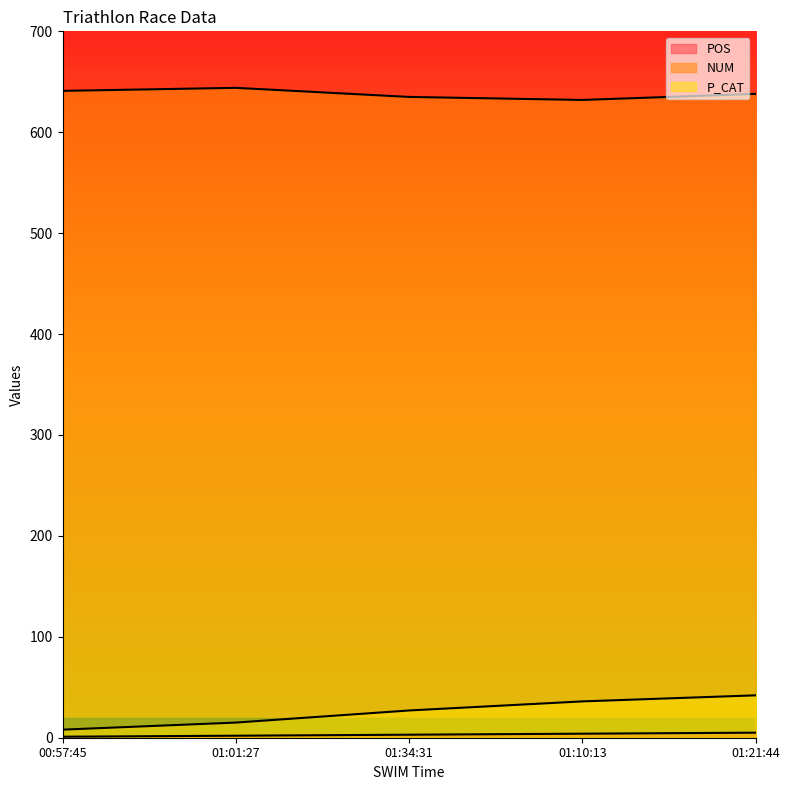

Where is the first local maximum for NUM?

01:01:27